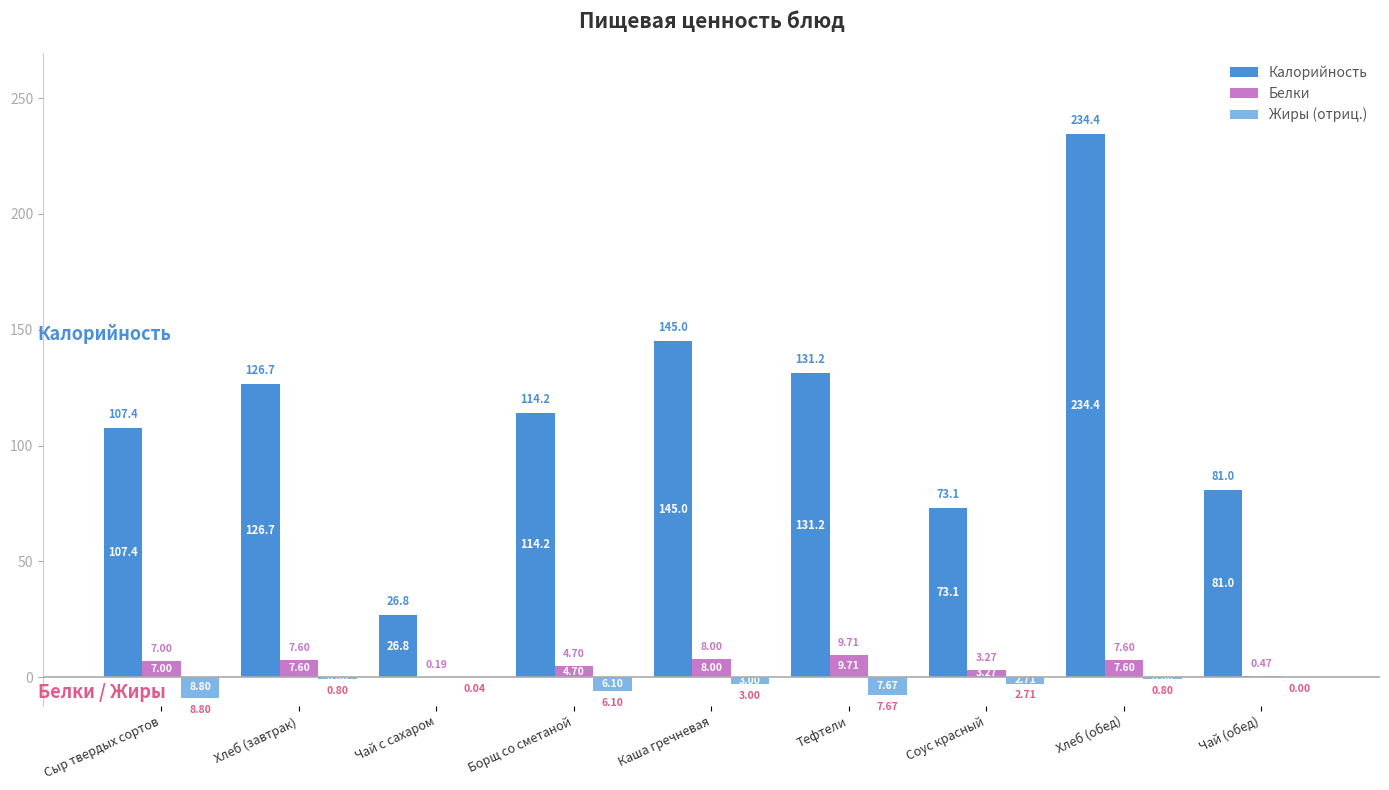

How many series are shown in this chart?

3